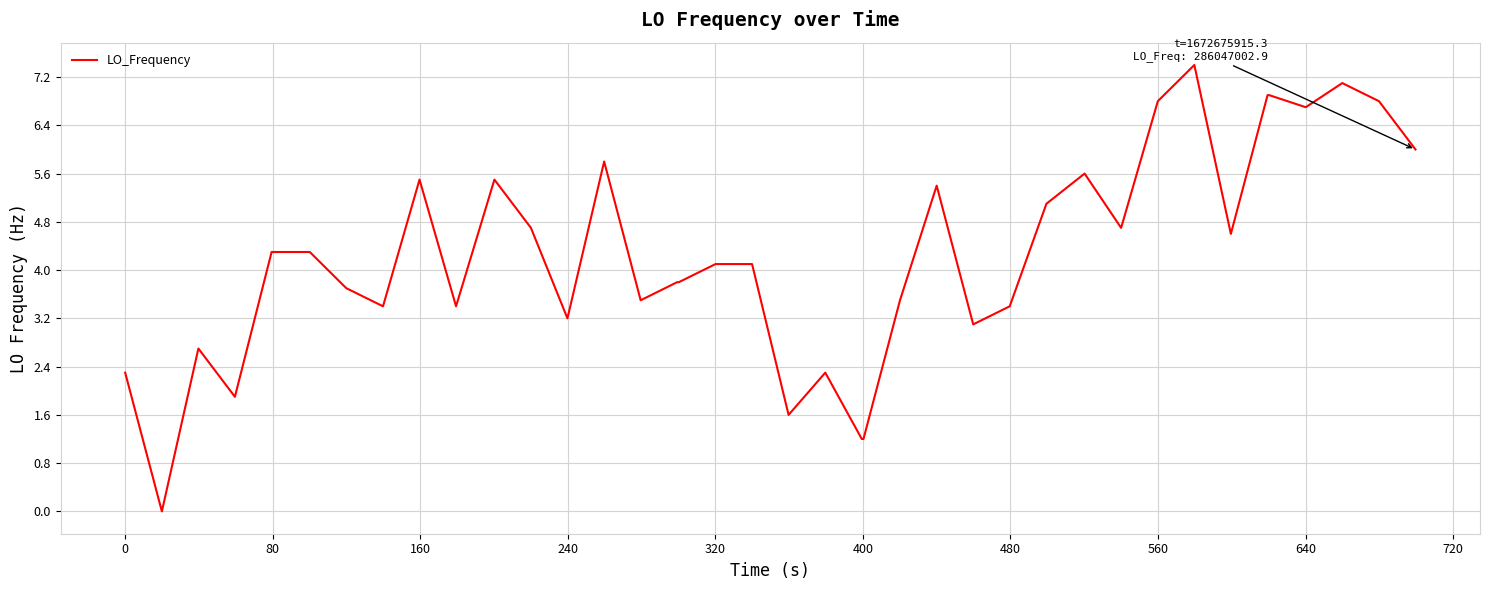

What is the difference between the maximum and minimum values?

7.4